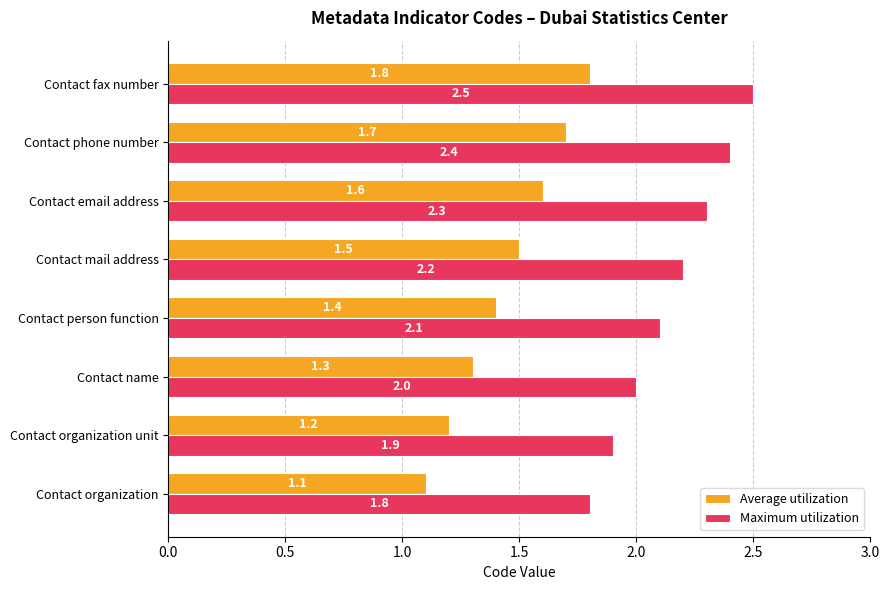

Which series has the largest total across all categories?

Maximum utilization